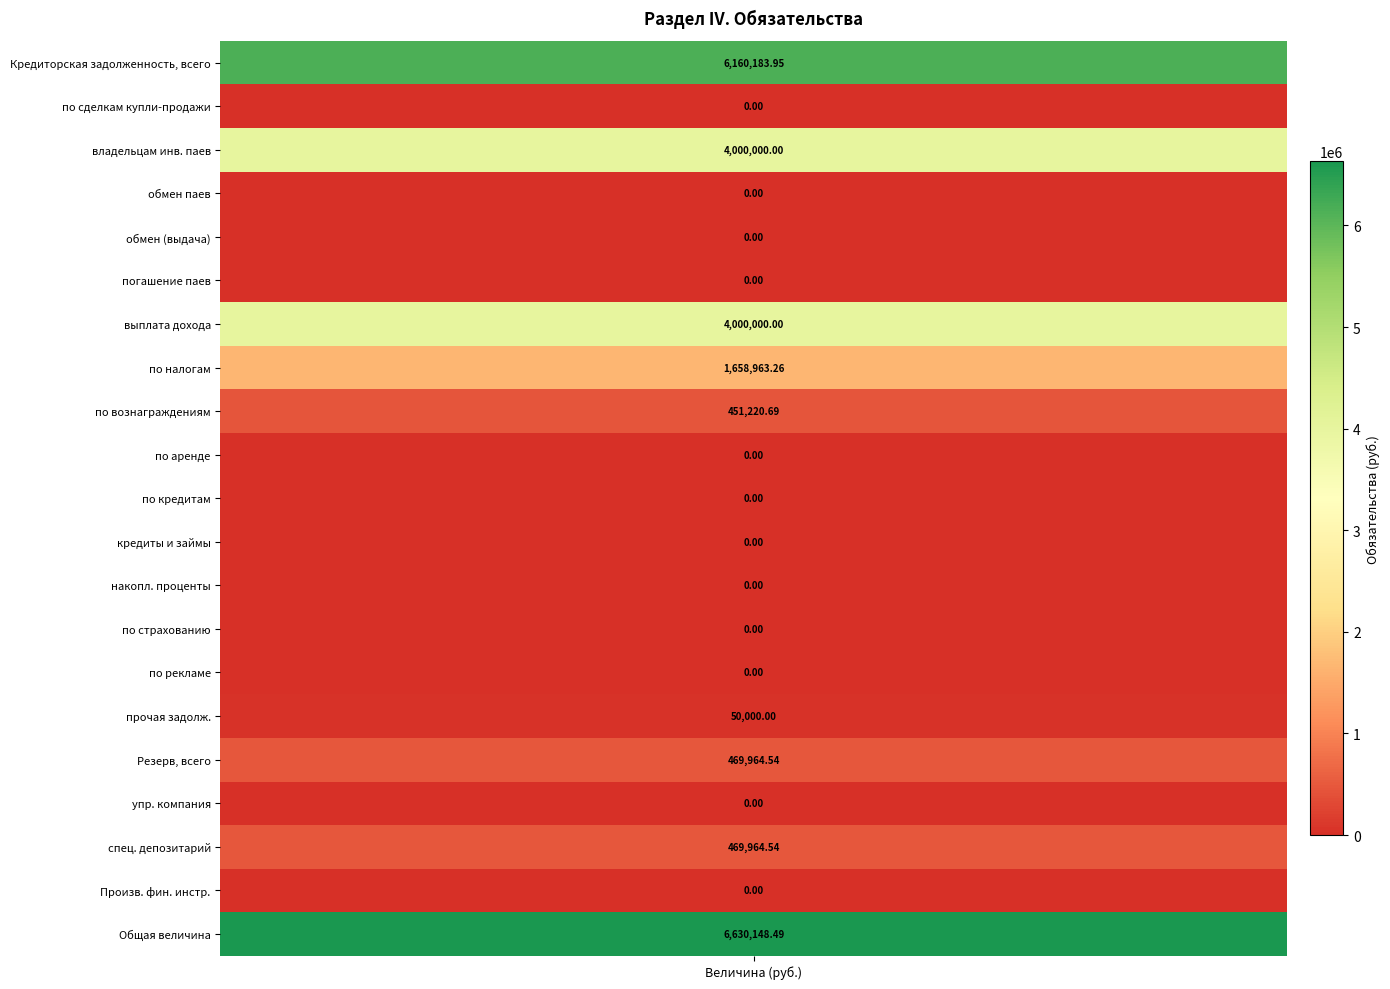

Reading right to left, transcribe all the data shown in this chart.

6630148.5	0.0	469964.5	0.0	469964.5	50000.0	0.0	0.0	0.0	0.0	0.0	0.0	451220.7	1658963.3	4000000.0	0.0	0.0	0.0	4000000.0	0.0	6160184.0